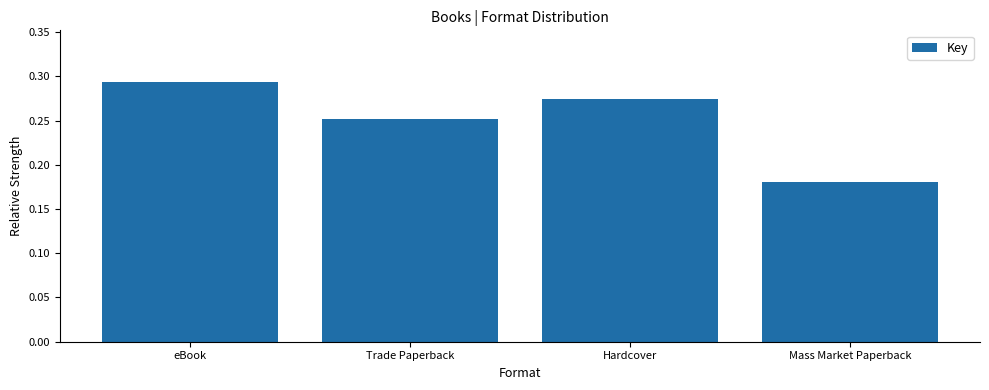

What is the label of the 1st bar from the right?

Mass Market Paperback